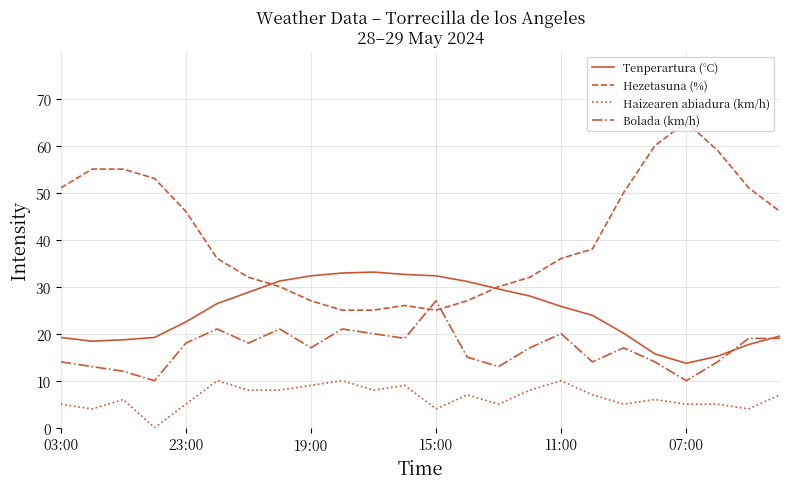

True or false: Haizearen abiadura (km/h) and Bolada (km/h) cross at least once.

False